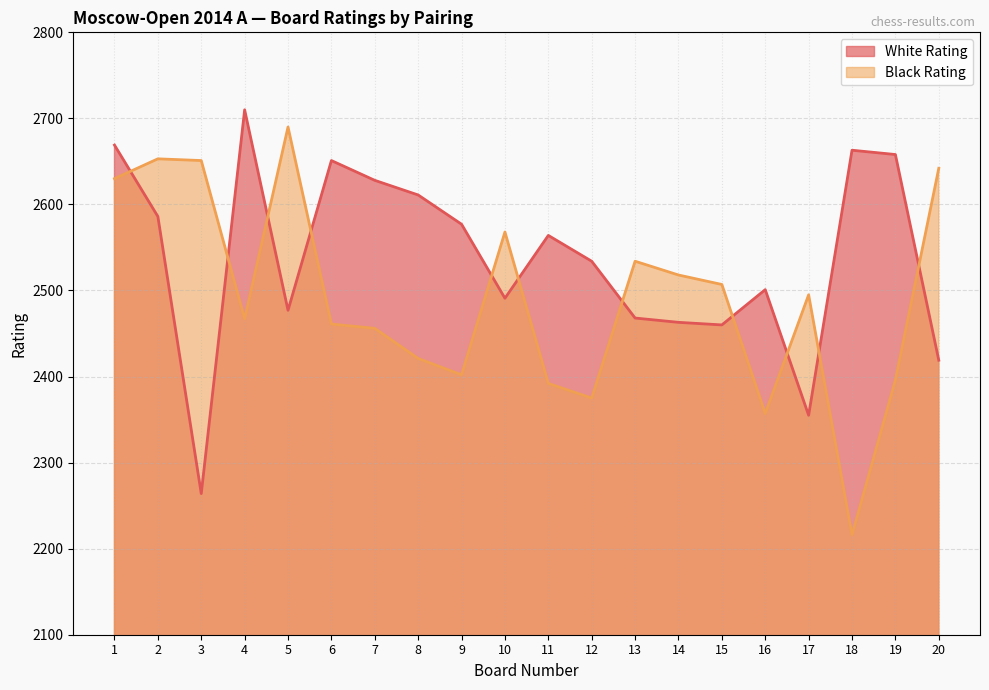

Which label corresponds to the largest value in the chart?

4